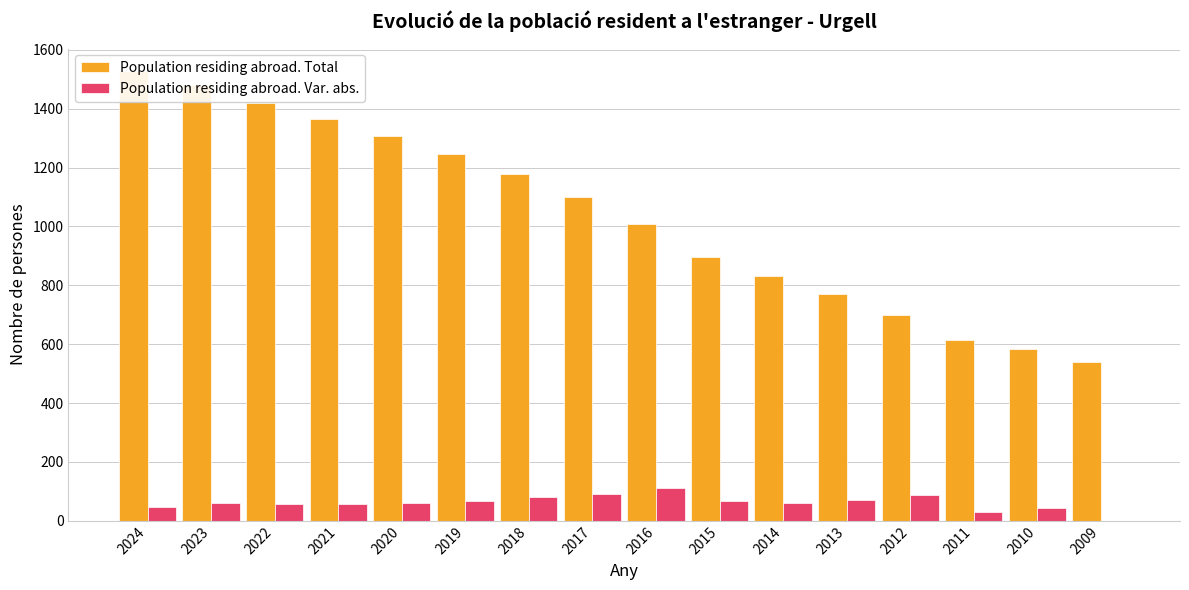

Reading left to right, what are all the values shown in this chart?

Population residing abroad. Total: 2024=1528	2023=1481	2022=1421	2021=1364	2020=1306	2019=1245	2018=1179	2017=1099	2016=1007	2015=896	2014=830	2013=770	2012=700	2011=613	2010=582	2009=538
Population residing abroad. Var. abs.: 2024=47	2023=60	2022=57	2021=58	2020=61	2019=66	2018=80	2017=92	2016=111	2015=66	2014=60	2013=70	2012=87	2011=31	2010=44	2009=0